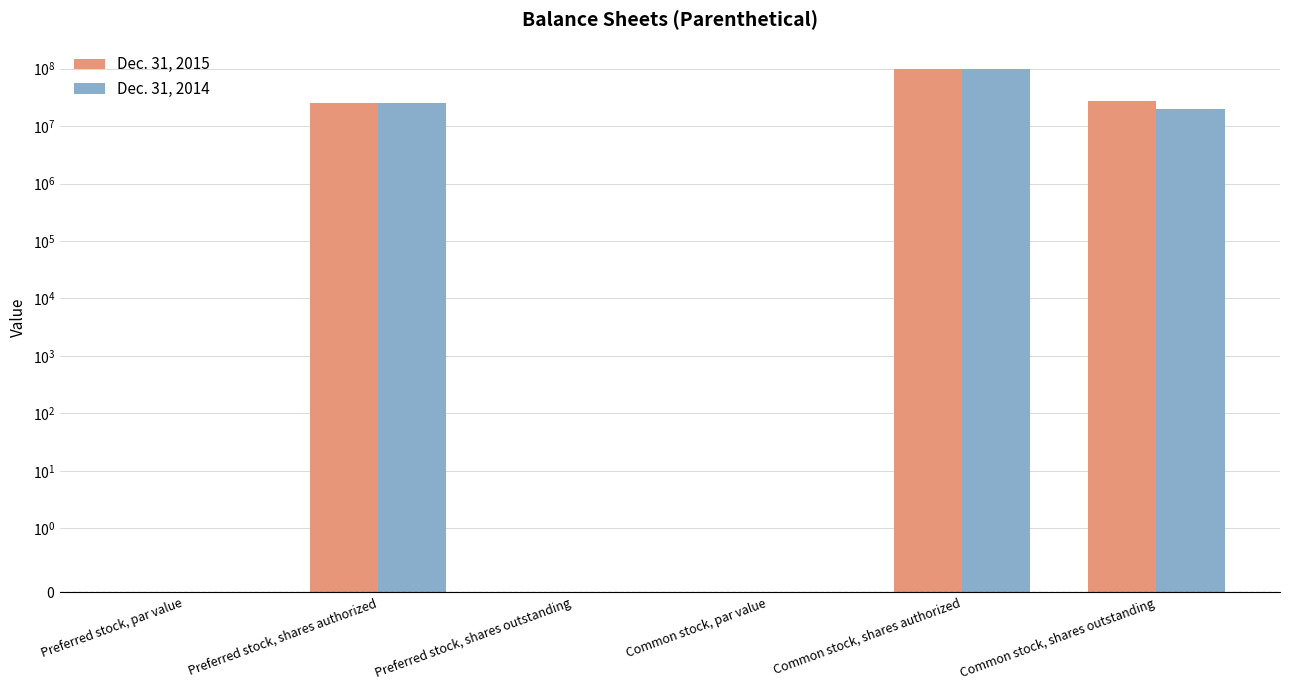

What is the sum of all Dec. 31, 2014 values?

145217263.0